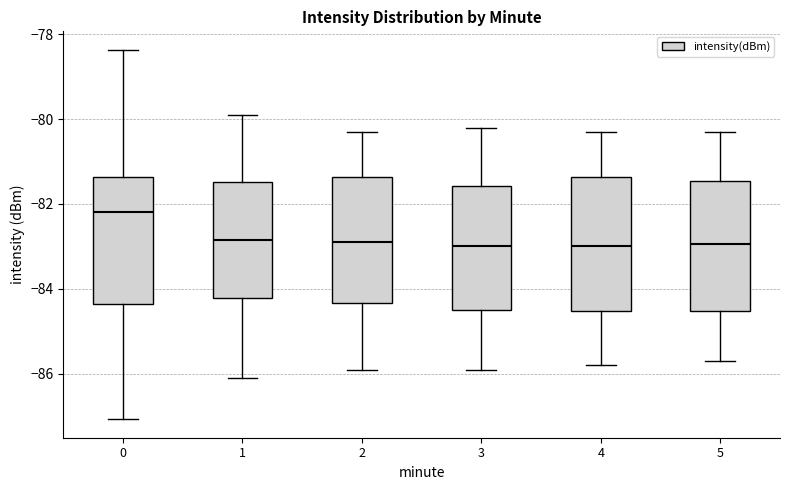

Reading left to right, transcribe this box plot: for each box, give where its median line is, the range the box spans, and where its two whiskers end, as read against the y-axis. The values are not printed on the chart, so give them approximately, as read against the axis.

0: median -82.2, box -84.4 to -81.4, whiskers -87.0 to -78.4
1: median -82.8, box -84.2 to -81.4, whiskers -86.0 to -79.8
2: median -82.8, box -84.4 to -81.4, whiskers -85.8 to -80.2
3: median -83.0, box -84.4 to -81.6, whiskers -85.8 to -80.2
4: median -83.0, box -84.6 to -81.4, whiskers -85.8 to -80.2
5: median -83.0, box -84.6 to -81.4, whiskers -85.6 to -80.2